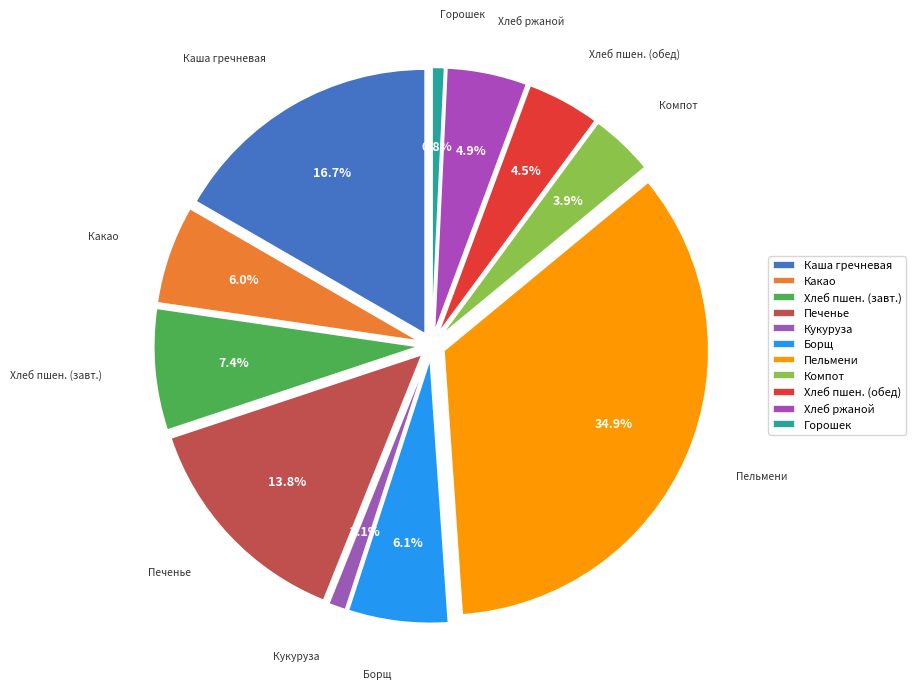

To the nearest percent, what is the combined percentage of Горошек зеленый отварной and Борщ из свежей капусты?

7%